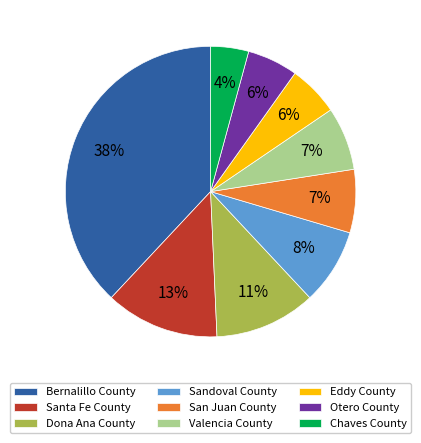

Which slice is the largest?

Bernalillo County